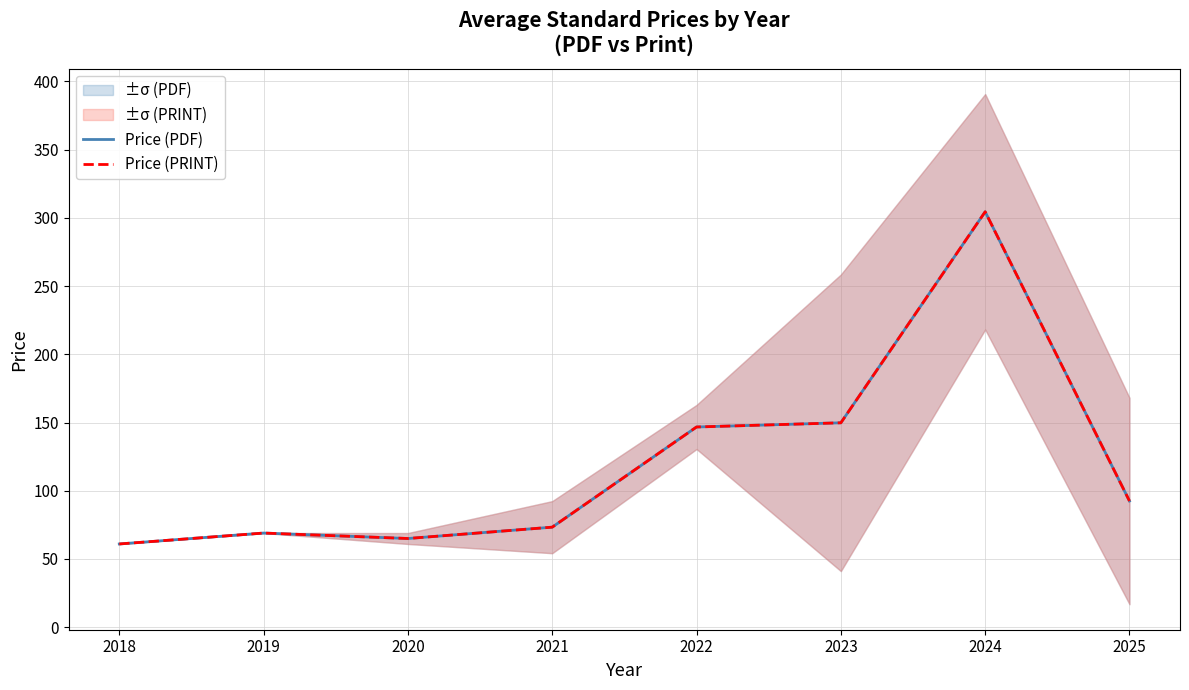

What is the sum of the Price (PDF) values at 2023 and 2025?

242.3